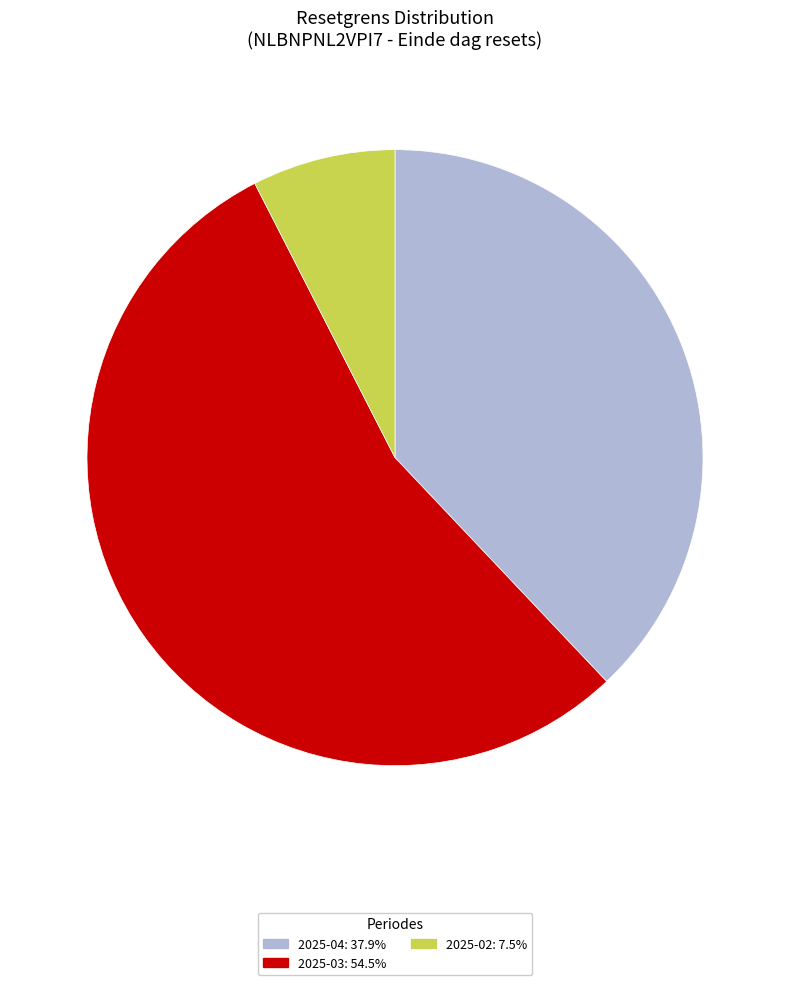

Is there a majority slice in this chart?

Yes